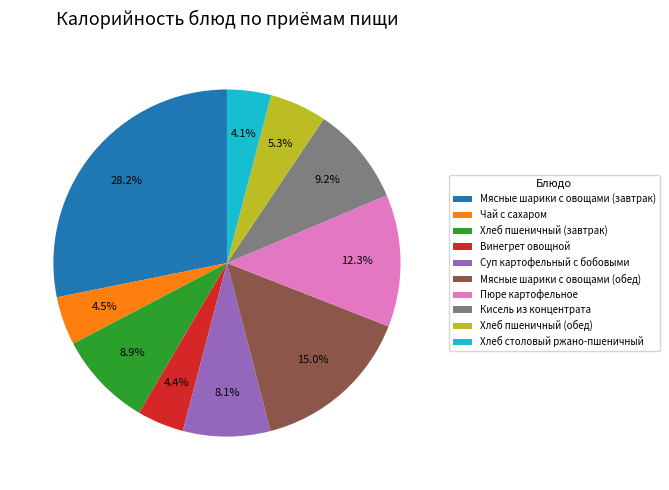

Which has a higher value, Хлеб пшеничный (завтрак) or Хлеб пшеничный (обед)?

Хлеб пшеничный (завтрак)